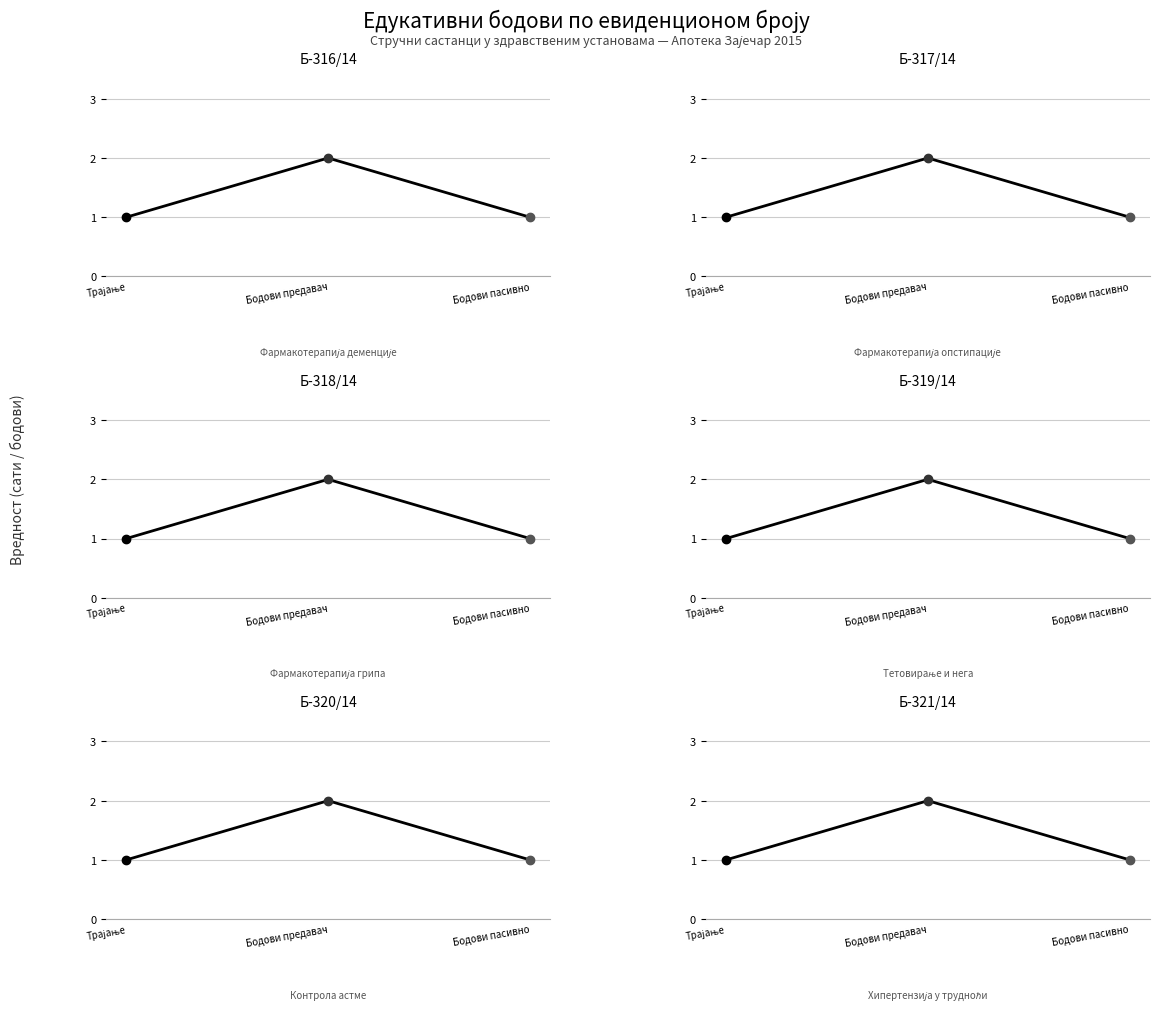

Which series changed the most between Трајање and Бодови предавач?

Б-316/14